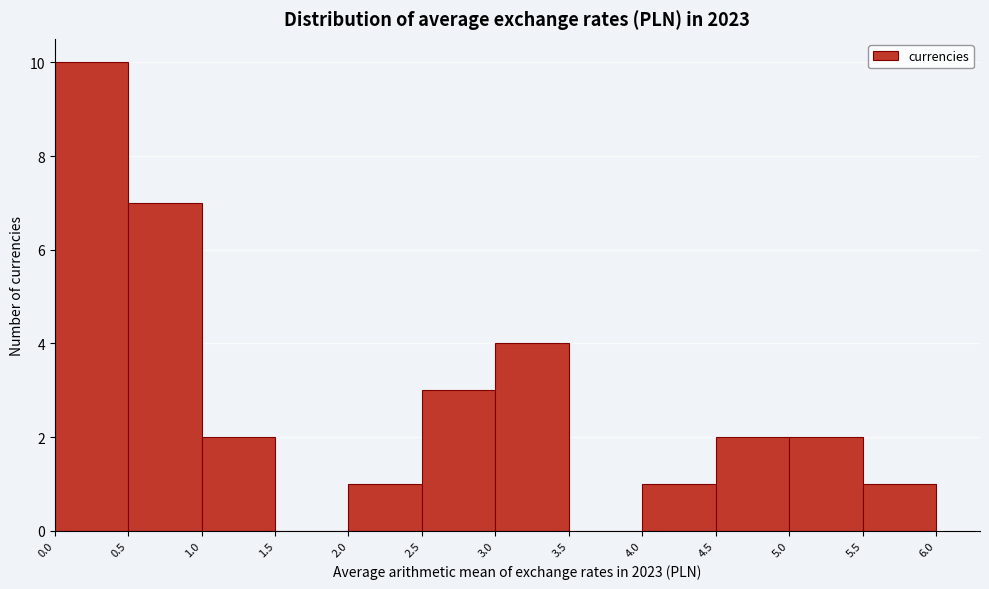

Reading left to right, list every bar in this chart as the range it spans on the x-axis followed by its height. The values are not printed on the chart, so give them approximately, as read against the axis.

0.0 to 0.5: 10
0.5 to 1.0: 7
1.0 to 1.5: 2
1.5 to 2.0: 0
2.0 to 2.5: 1
2.5 to 3.0: 3
3.0 to 3.5: 4
3.5 to 4.0: 0
4.0 to 4.5: 1
4.5 to 5.0: 2
5.0 to 5.5: 2
5.5 to 6.0: 1